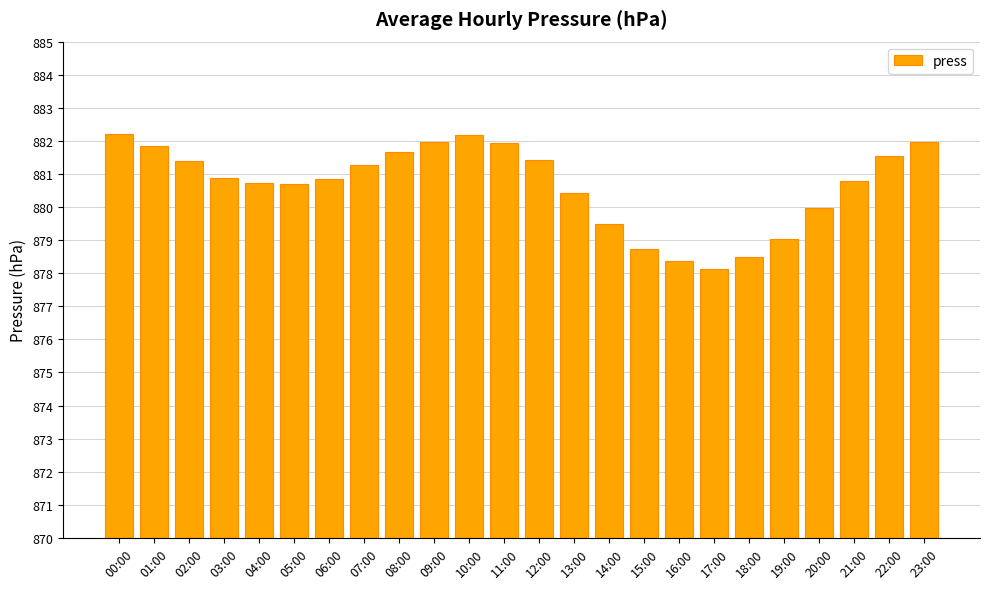

What is the difference between the maximum and minimum values?

4.1